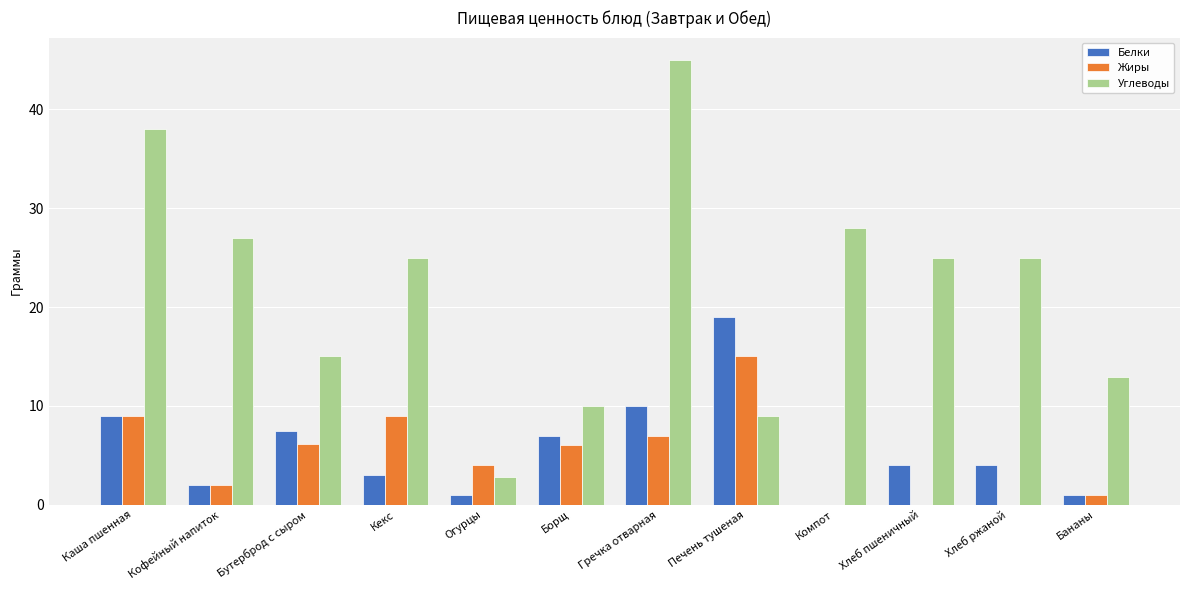

Does the chart contain stacked bars?

No